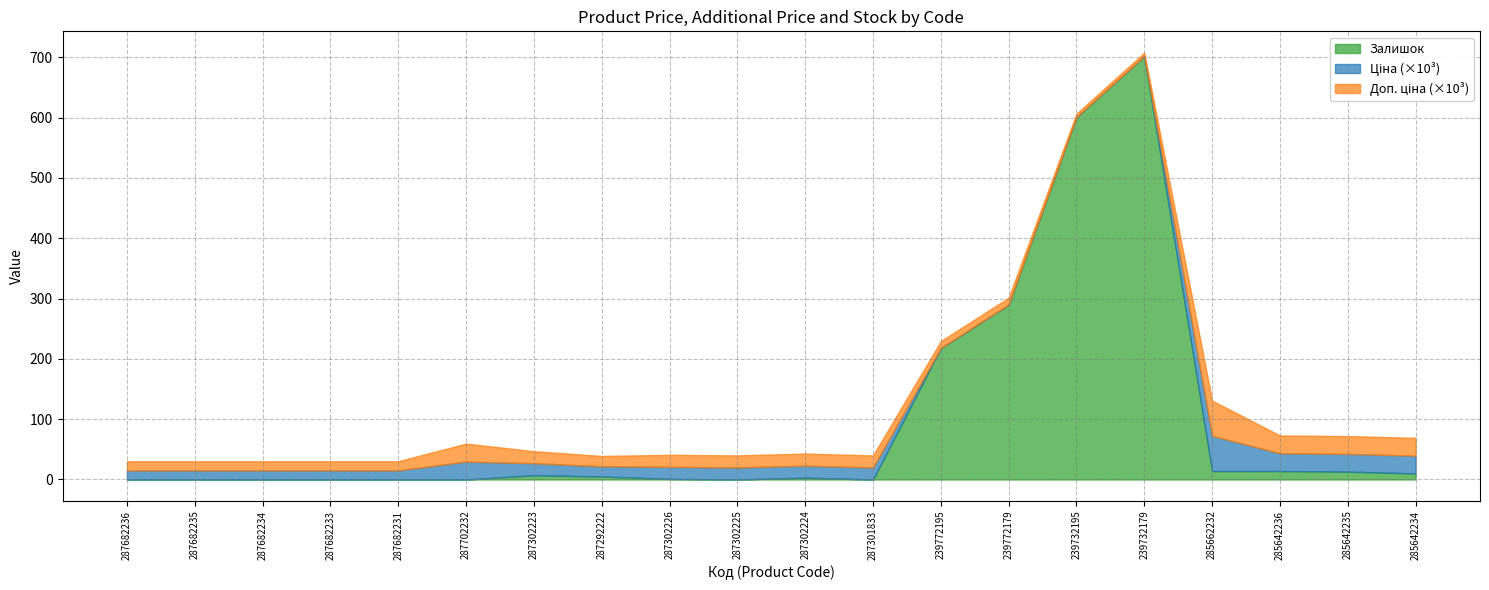

In Залишок, how many points are lower than both neighbors (excluding endpoints)?

2